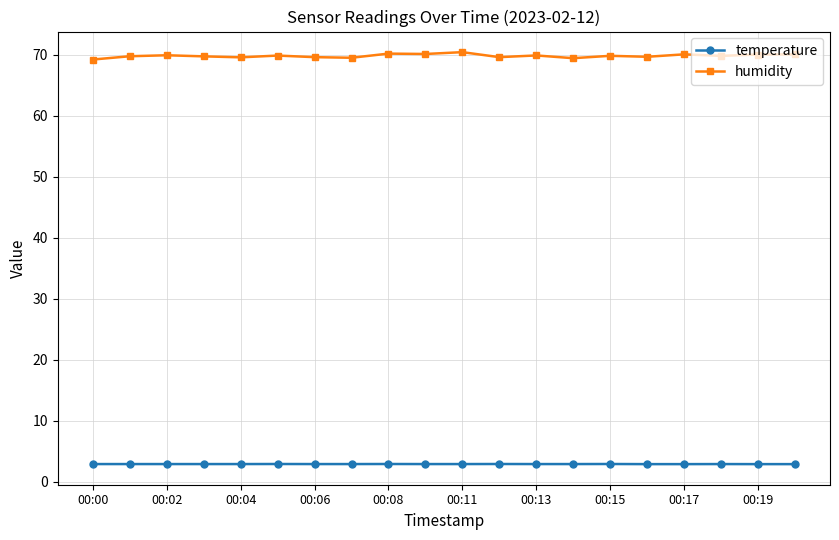

Rank the series by their average value, from highest to lowest.

humidity, temperature